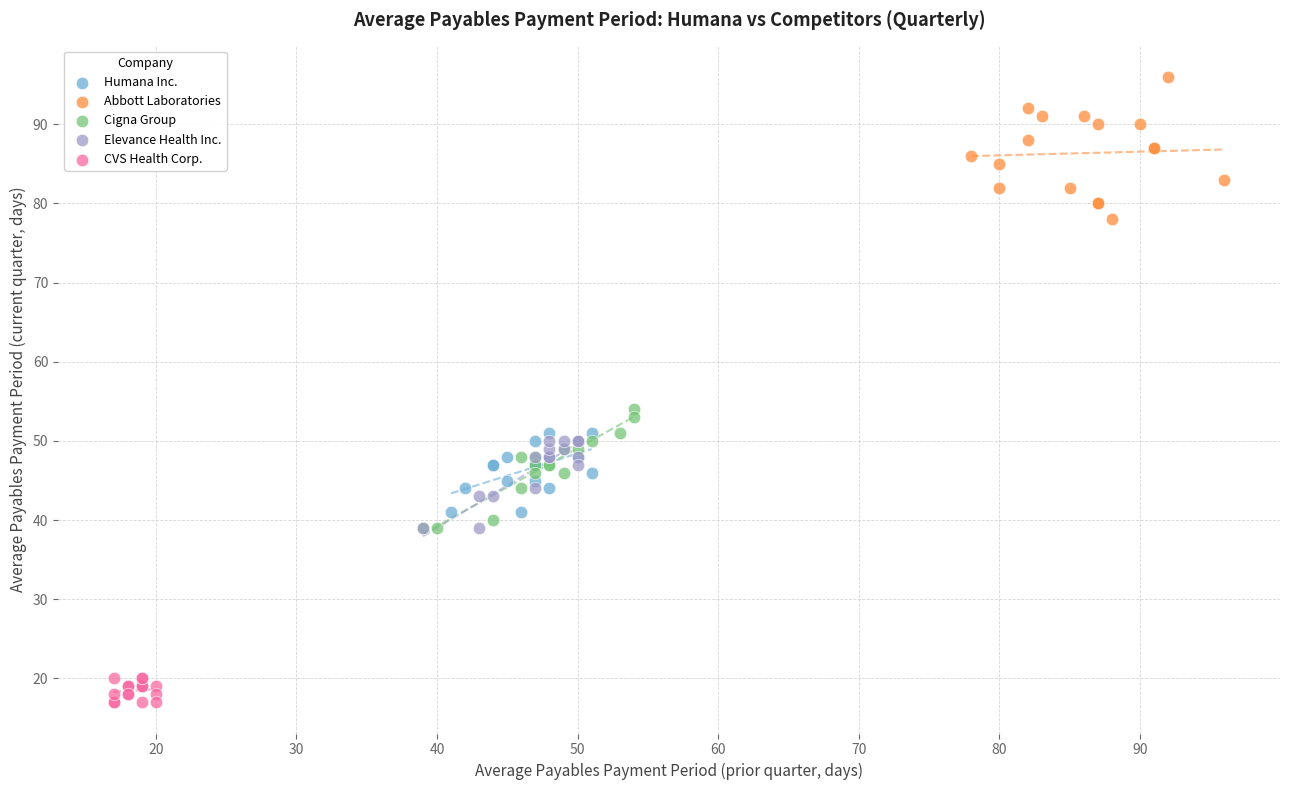

Which series reaches the minimum Y coordinate?

CVS Health Corp.